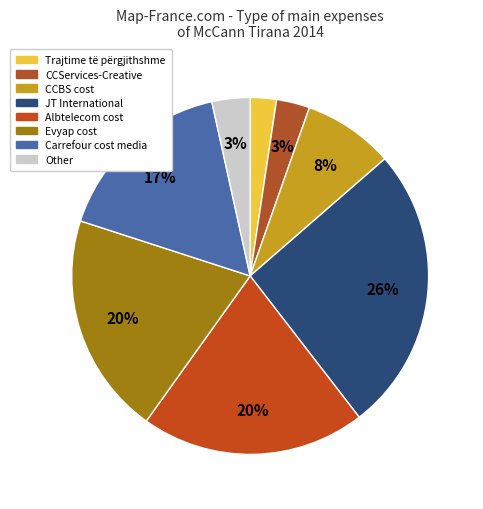

Count the number of slices in the pie.

8